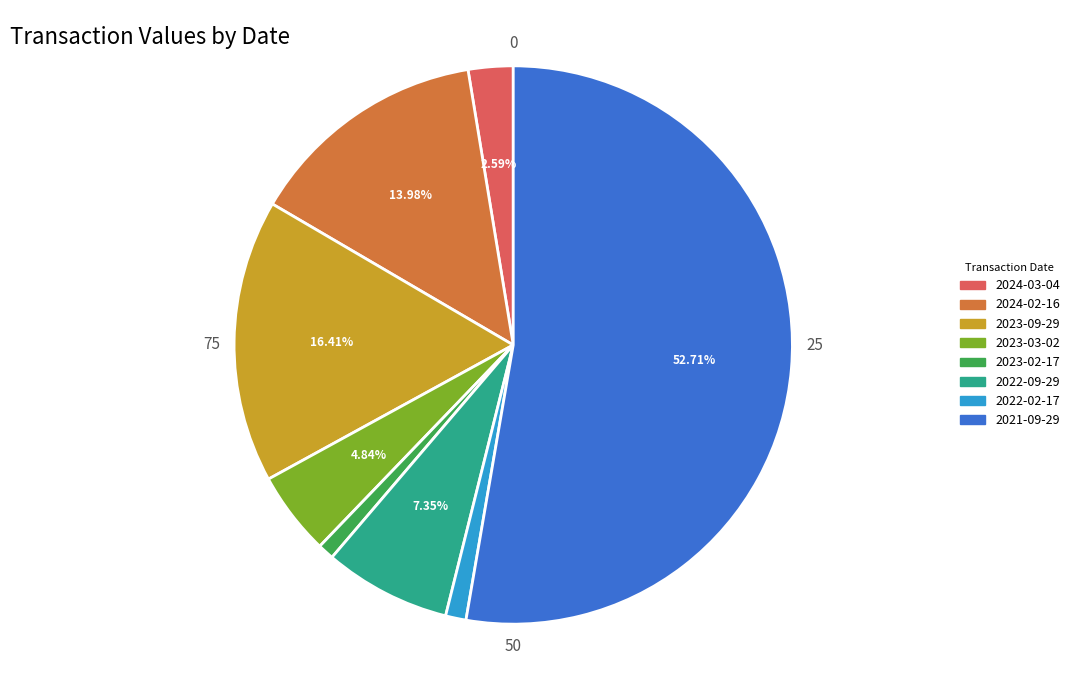

To the nearest percent, what is the difference between the largest and smallest slice percentages?

52%